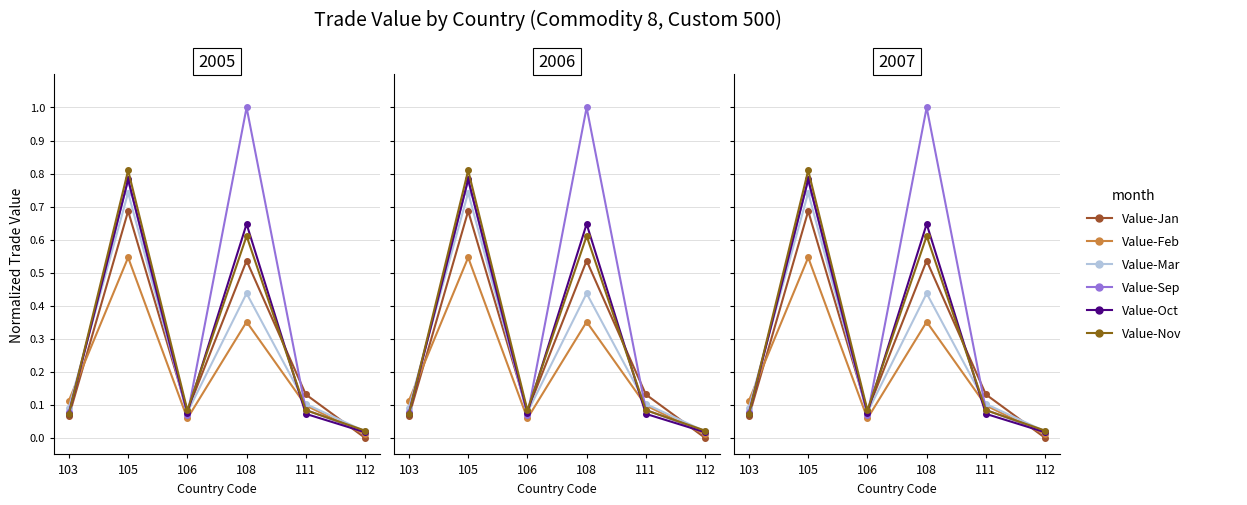

What is the greatest value displayed?

1.0